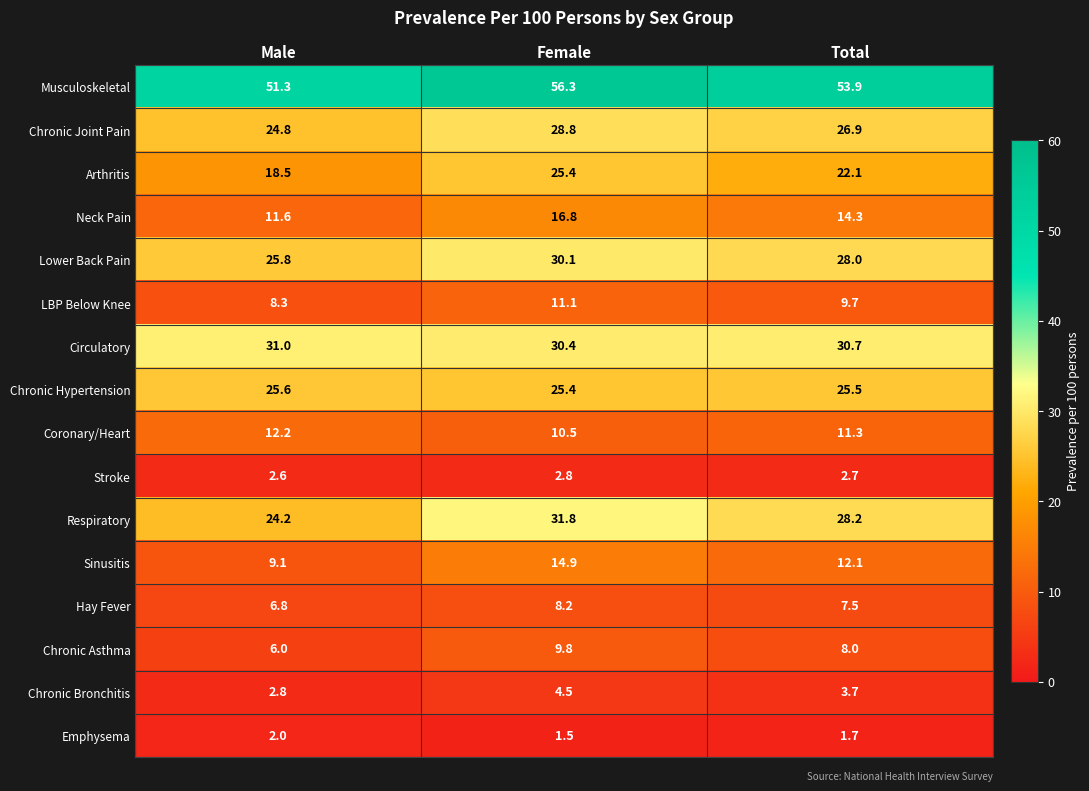

Where does the Hay Fever series first go above 7?

Female